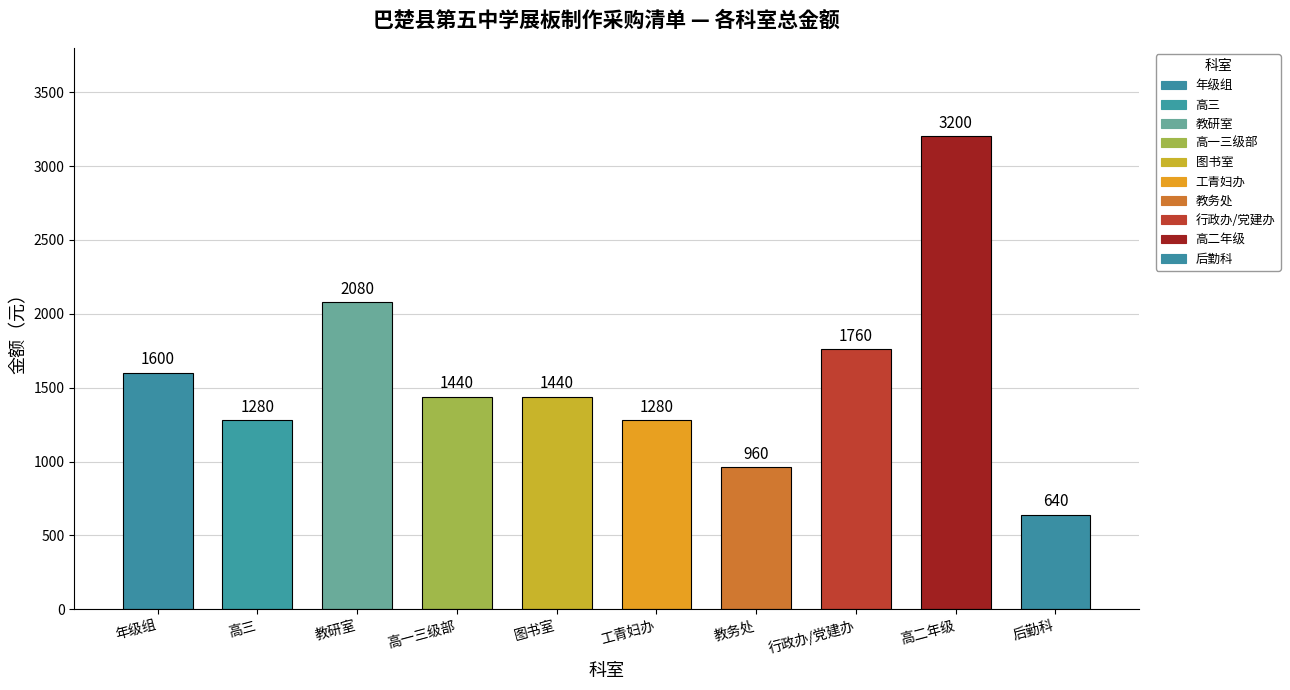

What is the greatest value displayed?

3200